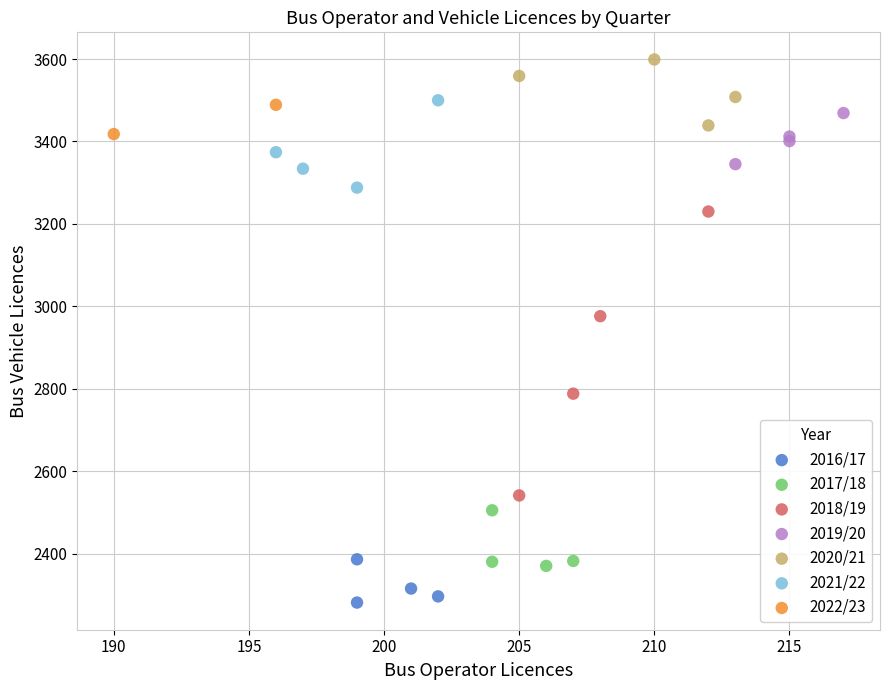

Which series reaches the maximum Y coordinate?

2020/21